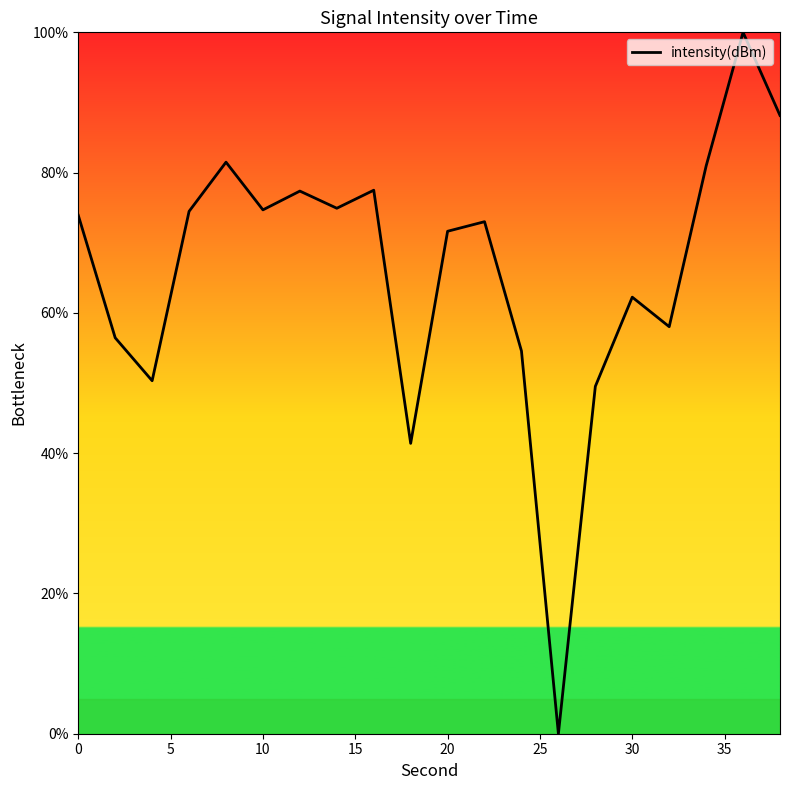

What is the greatest value displayed?

100.0